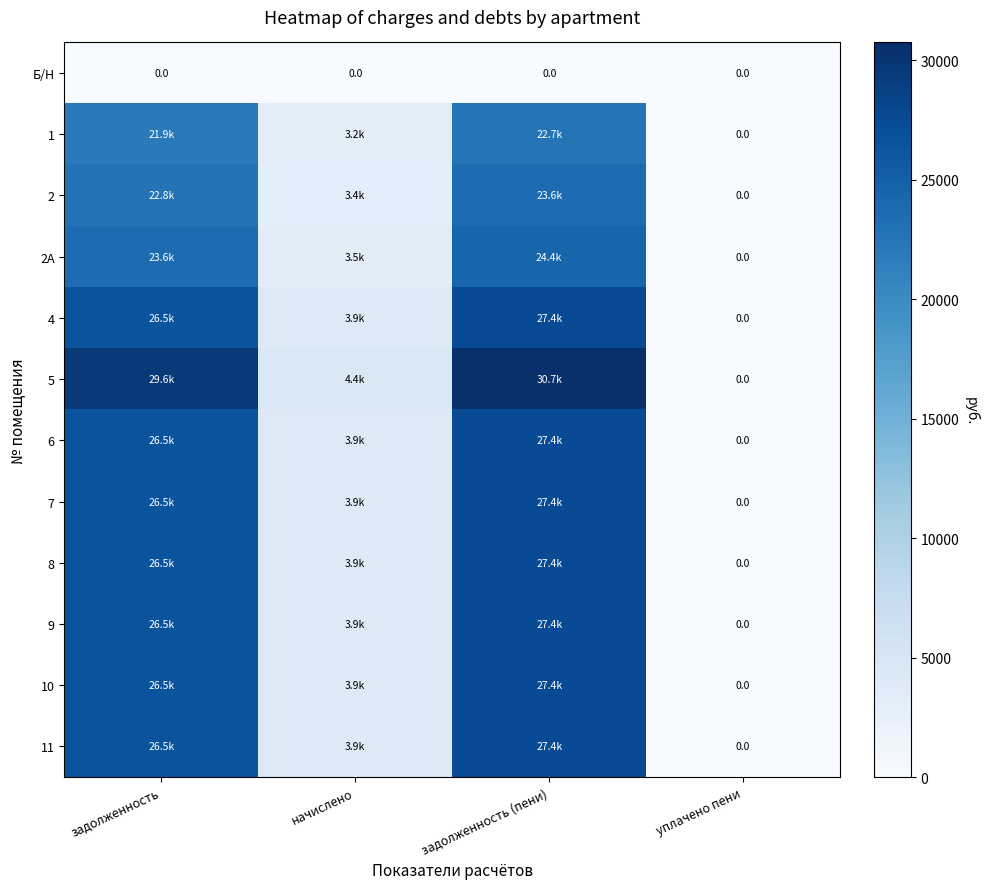

List the labels in order of 2 value, smallest first.

уплачено пени, начислено, задолженность, задолженность (пени)